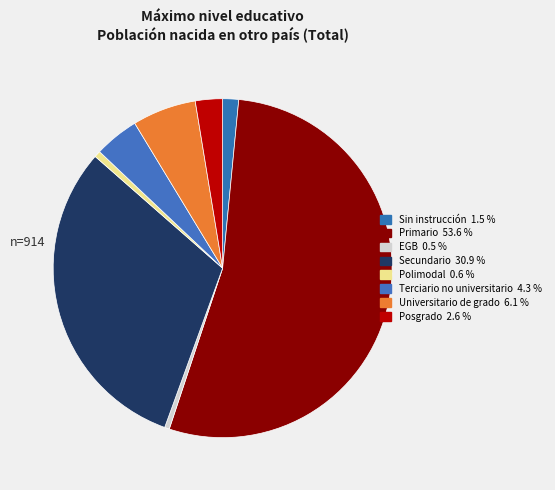

What is the total percentage of Universitario de grado and Primario?

59.7%